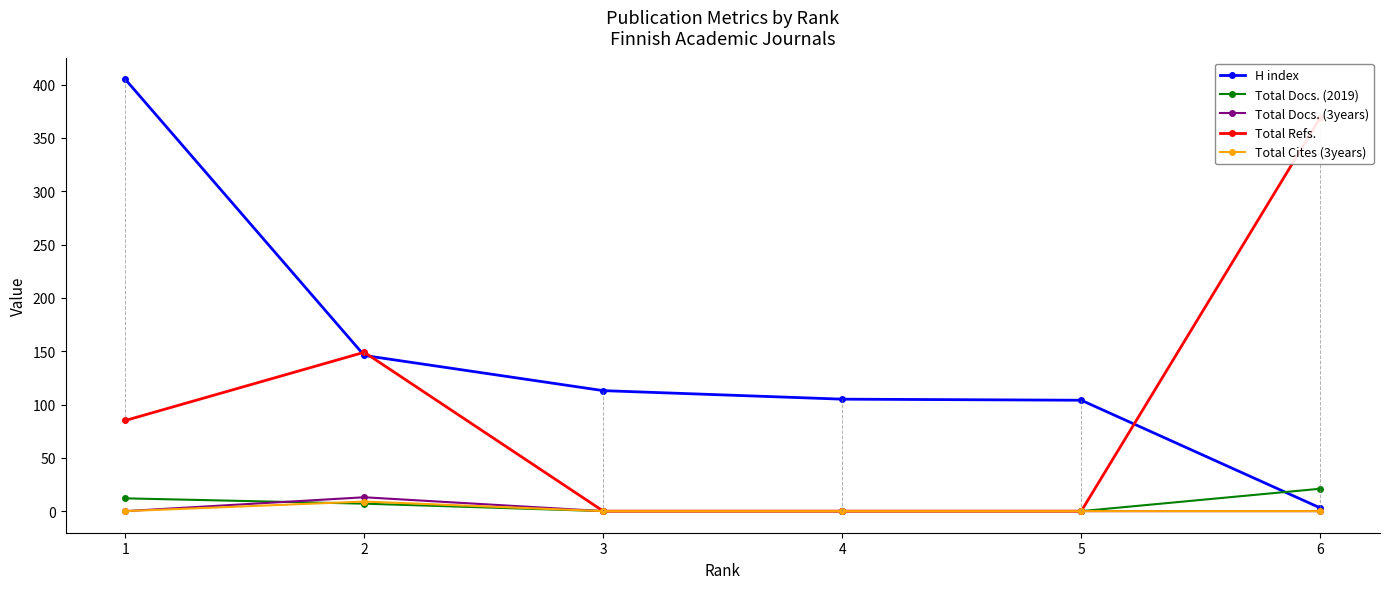

The value of H index at 4 is 65. True or false?

False